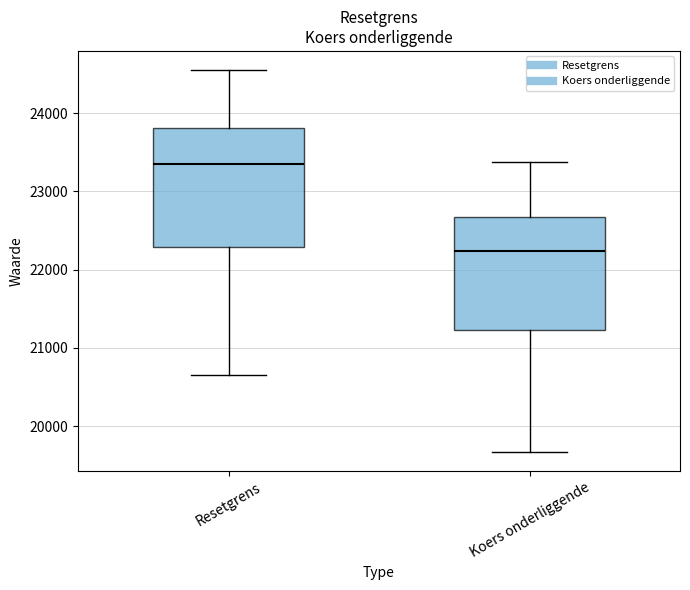

Reading left to right, transcribe this box plot: for each box, give where its median line is, the range the box spans, and where its two whiskers end, as read against the y-axis. The values are not printed on the chart, so give them approximately, as read against the axis.

Resetgrens: median 23400, box 22300 to 23800, whiskers 20700 to 24500
Koers onderliggende: median 22200, box 21200 to 22700, whiskers 19700 to 23400